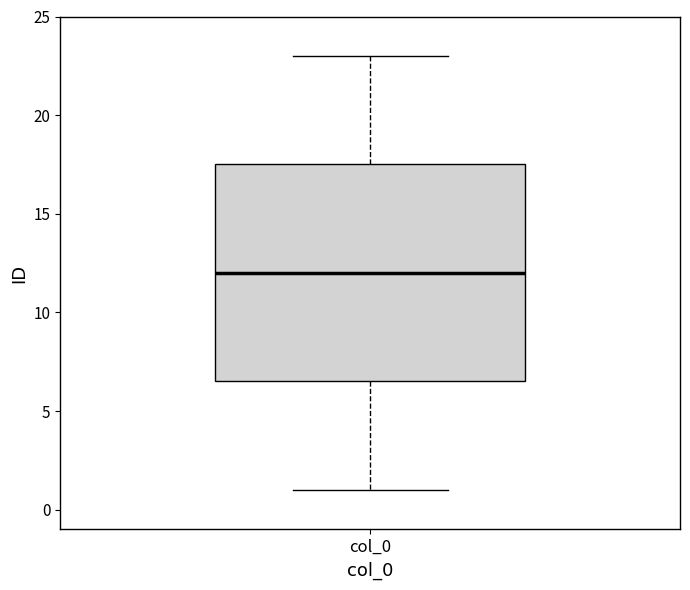

Transcribe this box plot: give where the median line is, the range the box spans, and where the two whiskers end, as read against the y-axis. The values are not printed on the chart, so give them approximately, as read against the axis.

median 12.0, box 6.5 to 17.5, whiskers 1.0 to 23.0